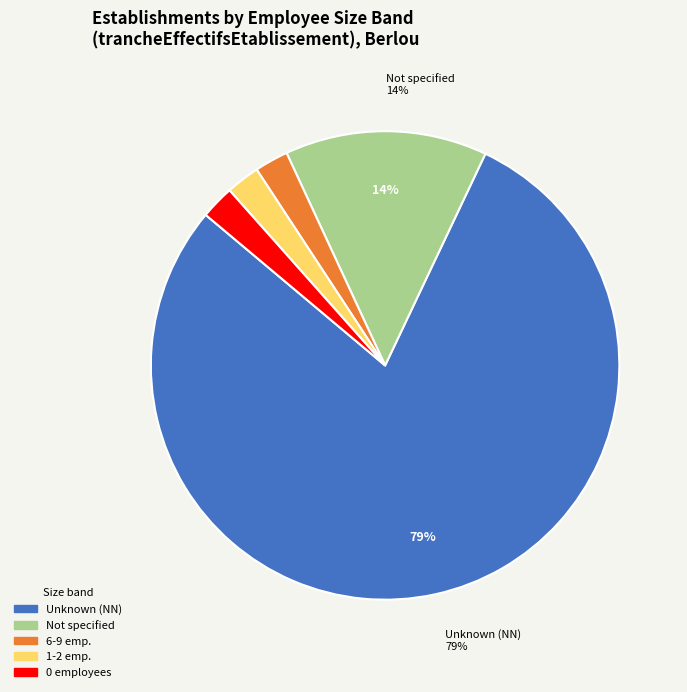

Which slice is the largest?

Unknown (NN)